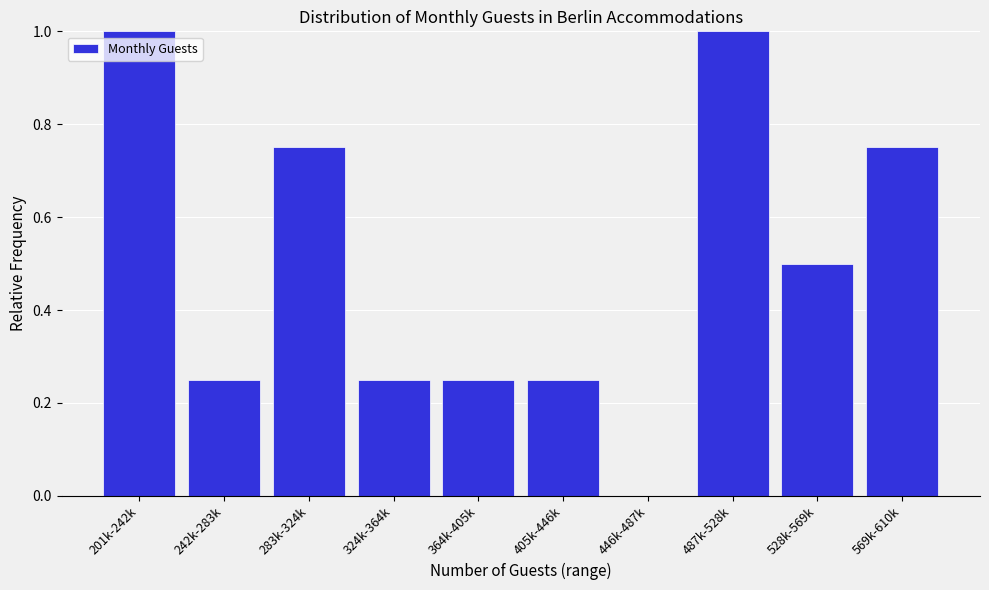

What is the sum of the values at 528k-569k and 201k-242k?

1.5